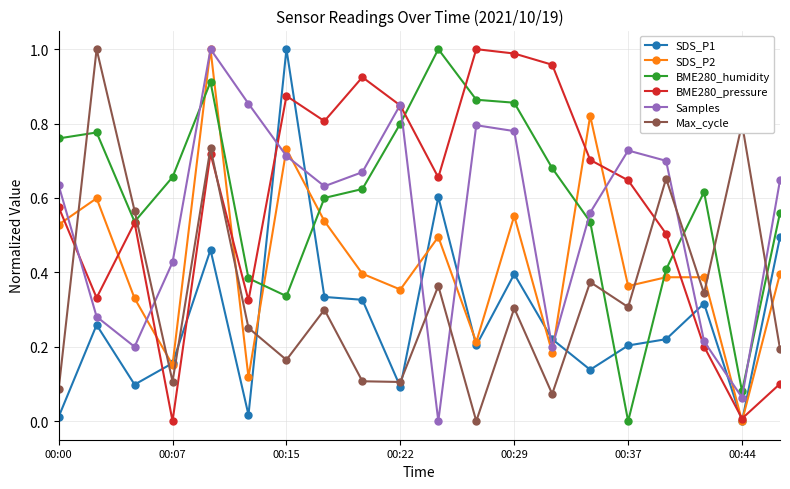

Which series ends up on top after the final intersection of Samples and BME280_pressure?

Samples